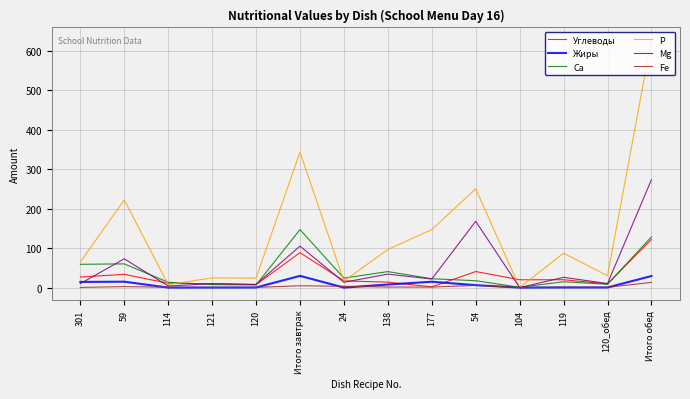

How many series are shown in this chart?

6